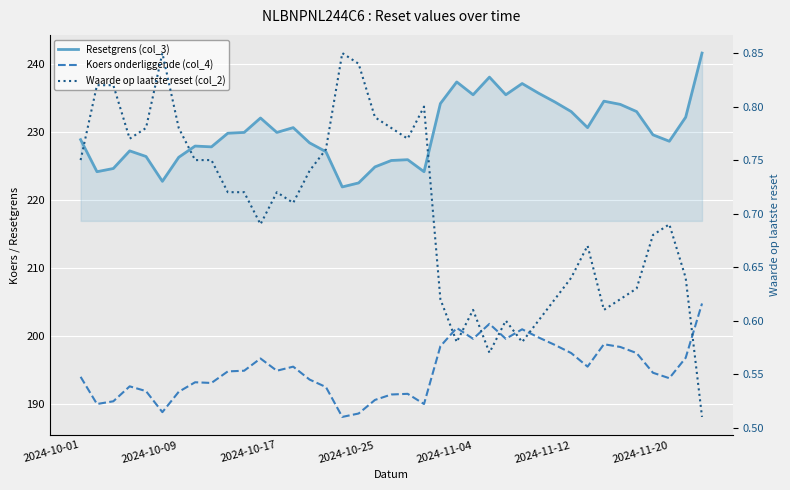

Rank the series by their average value, from highest to lowest.

Resetgrens (col_3), Koers onderliggende (col_4), Waarde op laatste reset (col_2)